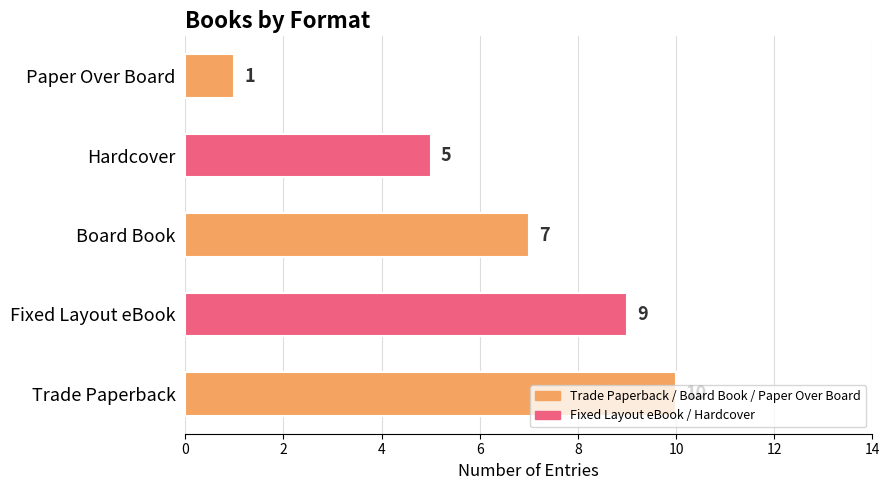

What is the sum of all values?

32